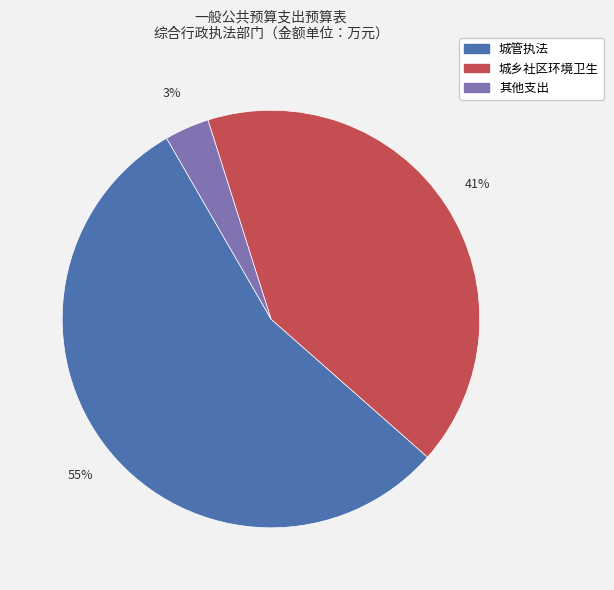

To the nearest percent, what portion does 城乡社区环境卫生 represent?

41%